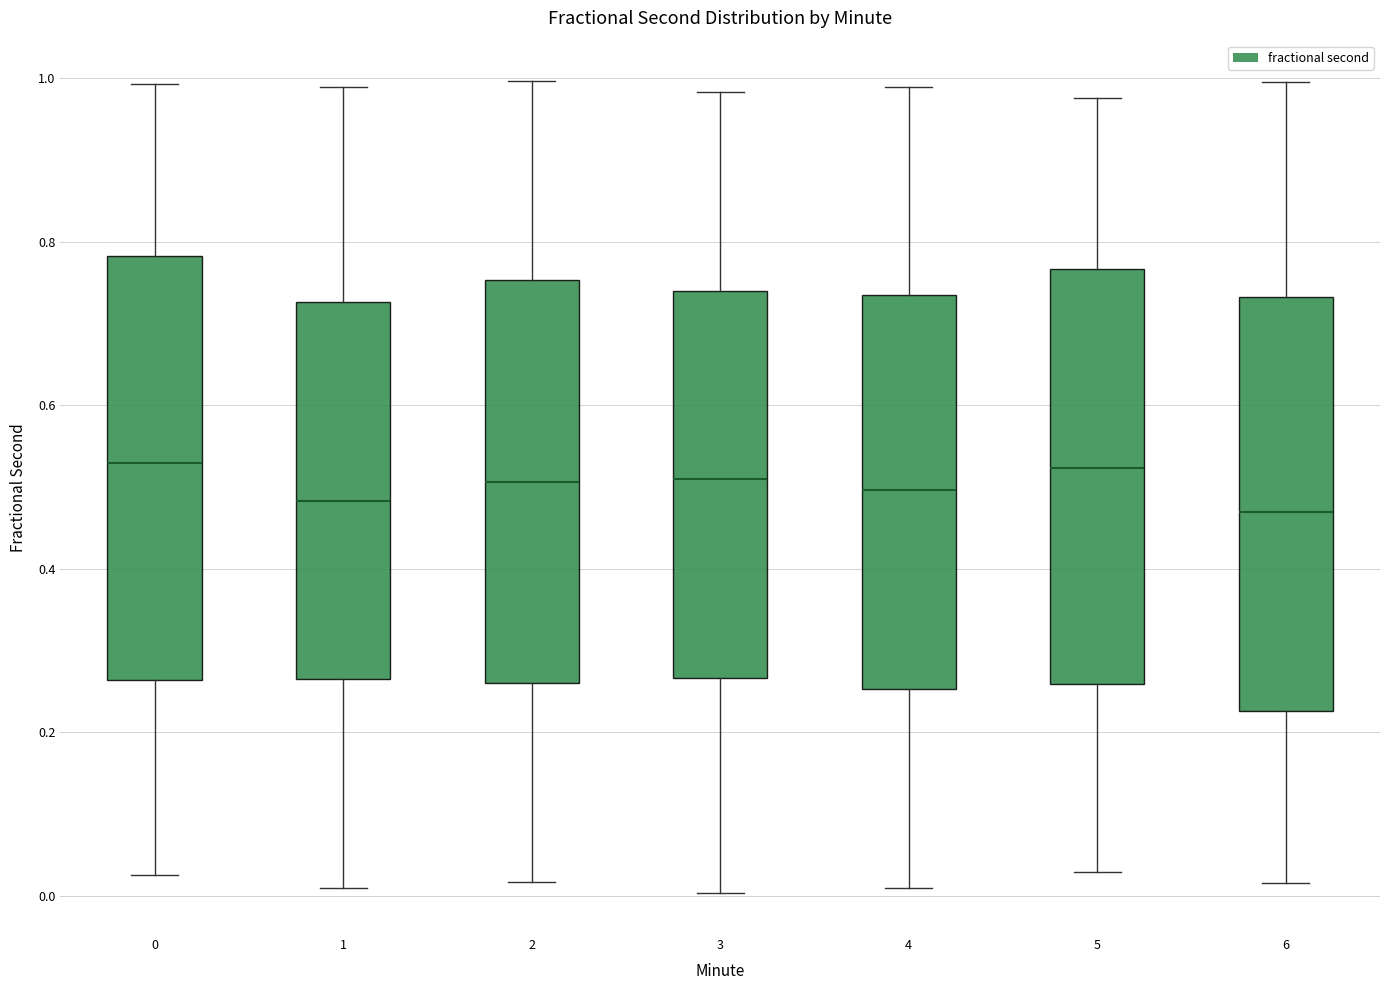

Reading left to right, read every box against the y-axis: the position of its median line, the range the box covers, and the ends of its whiskers. The values are not printed on the chart, so give them approximately, as read against the axis.

0: median 0.52, box 0.26 to 0.78, whiskers 0.02 to 1.00
1: median 0.48, box 0.26 to 0.72, whiskers 0.00 to 0.98
2: median 0.50, box 0.26 to 0.76, whiskers 0.02 to 1.00
3: median 0.50, box 0.26 to 0.74, whiskers 0.00 to 0.98
4: median 0.50, box 0.26 to 0.74, whiskers 0.00 to 0.98
5: median 0.52, box 0.26 to 0.76, whiskers 0.02 to 0.98
6: median 0.46, box 0.22 to 0.74, whiskers 0.02 to 1.00